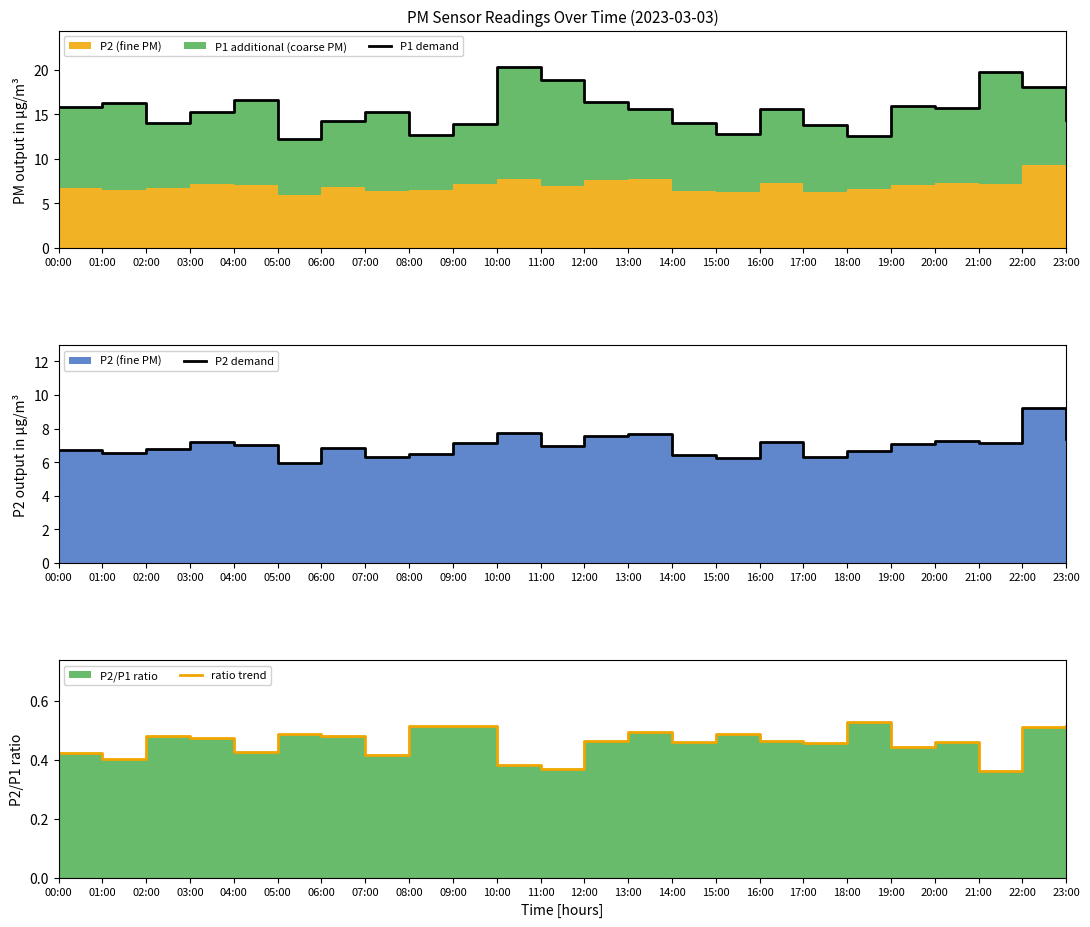

Reading left to right, transcribe all the data shown in this chart.

P1 demand: 00:00=15.8	01:00=16.2	02:00=14.0	03:00=15.2	04:00=16.6	05:00=12.3	06:00=14.2	07:00=15.2	08:00=12.6	09:00=13.9	10:00=20.3	11:00=18.9	12:00=16.4	13:00=15.6	14:00=14.0	15:00=12.8	16:00=15.6	17:00=13.8	18:00=12.6	19:00=15.9	20:00=15.8	21:00=19.7	22:00=18.1	23:00=14.4
P2 demand: 00:00=6.7	01:00=6.5	02:00=6.8	03:00=7.2	04:00=7.0	05:00=6.0	06:00=6.8	07:00=6.3	08:00=6.5	09:00=7.2	10:00=7.8	11:00=6.9	12:00=7.6	13:00=7.7	14:00=6.4	15:00=6.2	16:00=7.2	17:00=6.3	18:00=6.6	19:00=7.0	20:00=7.2	21:00=7.1	22:00=9.2	23:00=7.4
ratio trend: 00:00=0.4	01:00=0.4	02:00=0.5	03:00=0.5	04:00=0.4	05:00=0.5	06:00=0.5	07:00=0.4	08:00=0.5	09:00=0.5	10:00=0.4	11:00=0.4	12:00=0.5	13:00=0.5	14:00=0.5	15:00=0.5	16:00=0.5	17:00=0.5	18:00=0.5	19:00=0.4	20:00=0.5	21:00=0.4	22:00=0.5	23:00=0.5